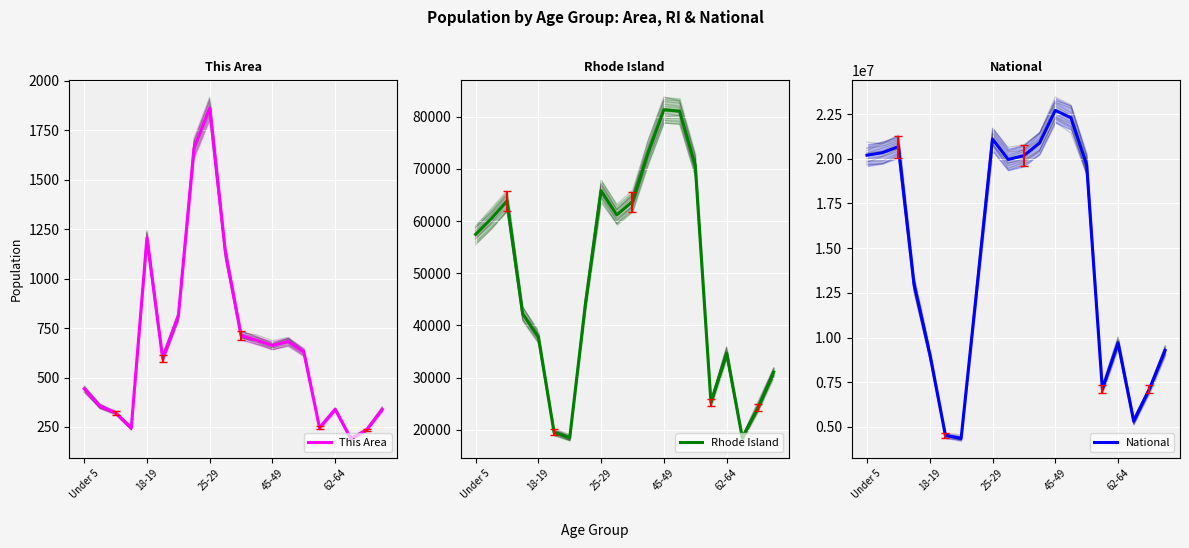

What is the difference between the second highest and second lowest values in the Rhode Island series?

62542